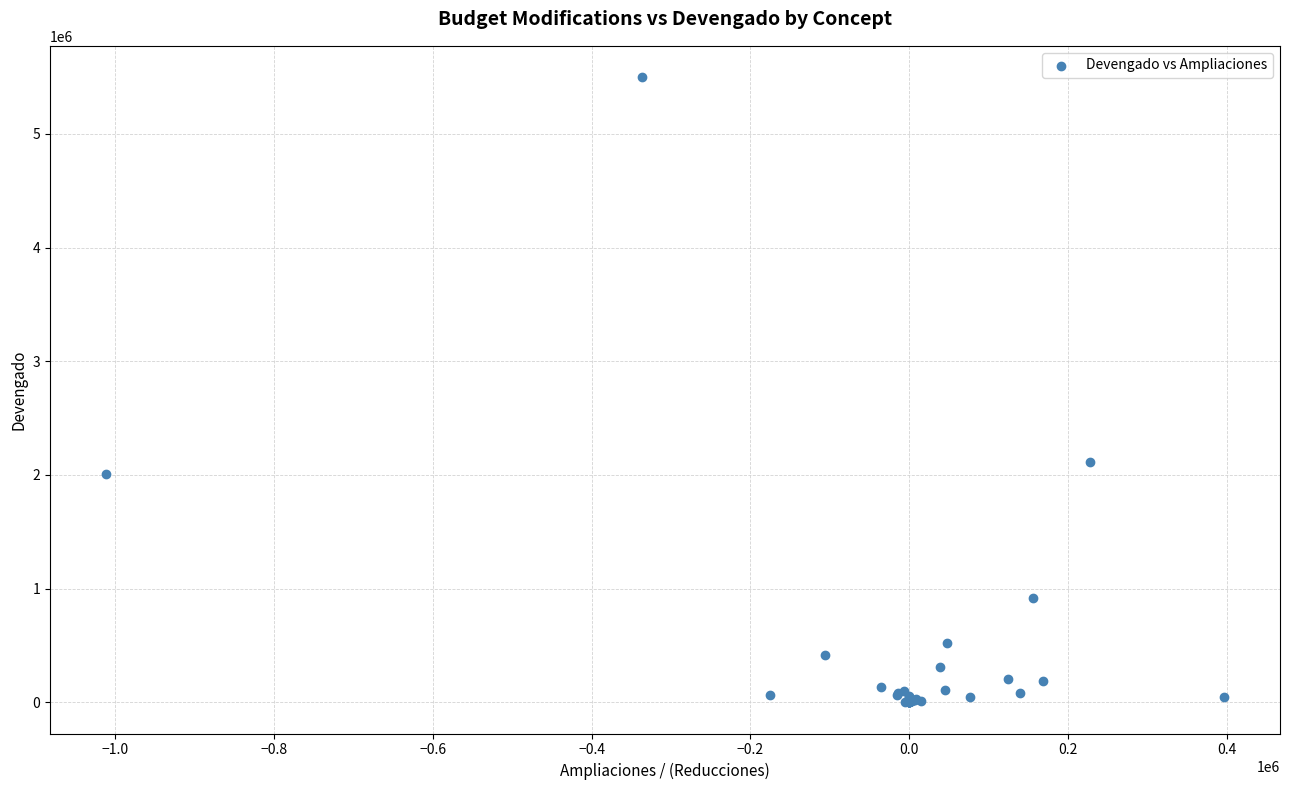

What Y value in the scatter plot is closest to 2750367?

2112648.9